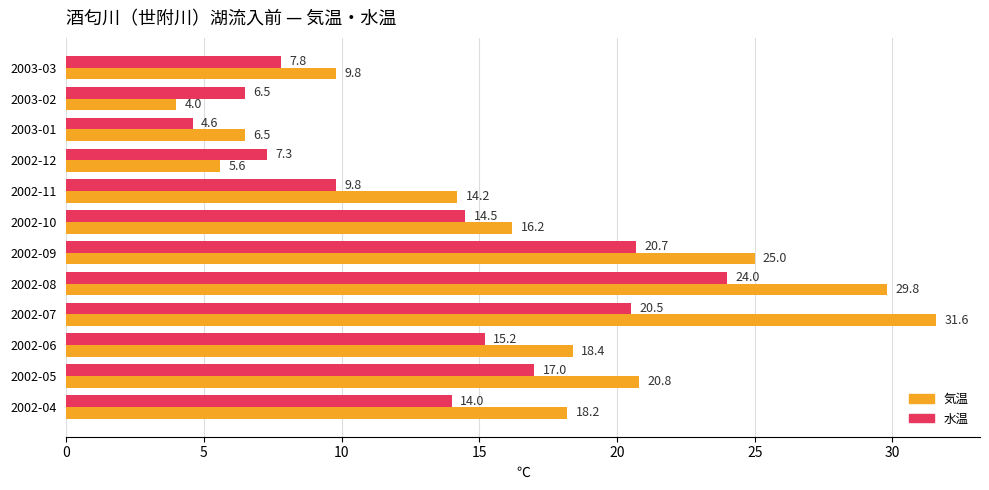

Rank the series by their maximum value, from lowest to highest.

水温, 気温